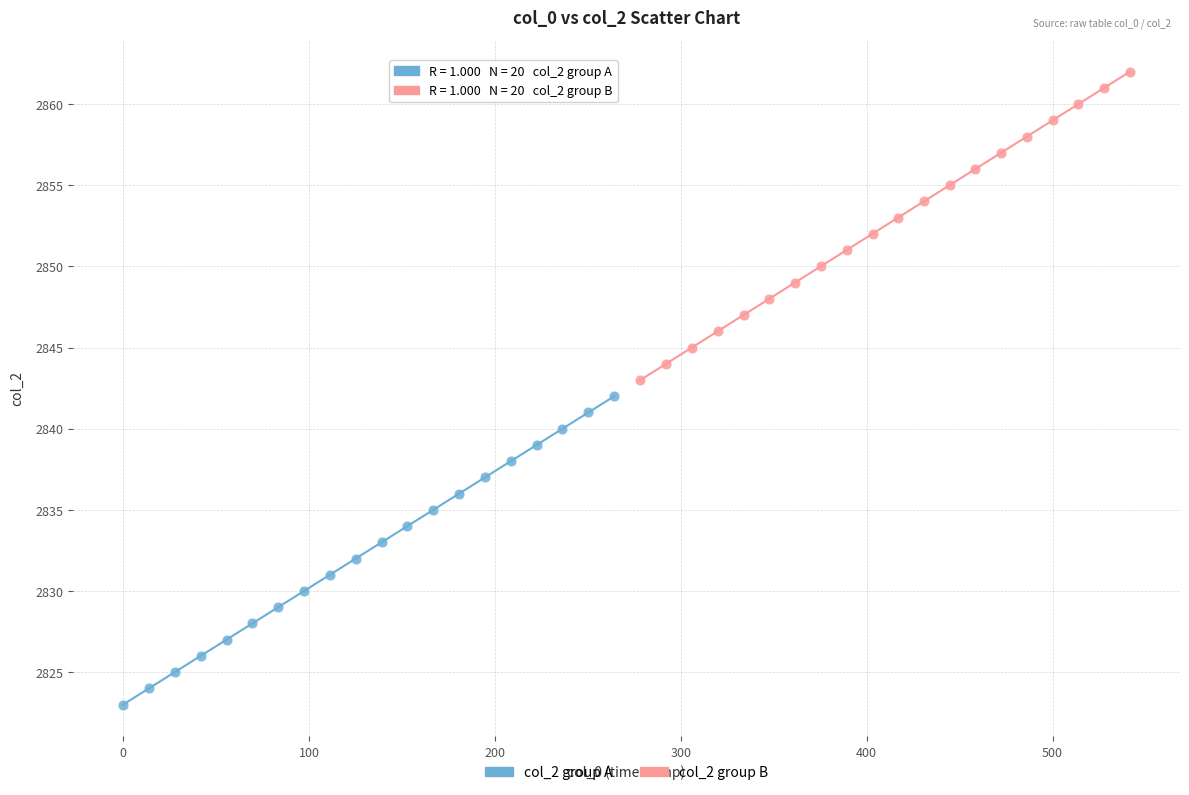

Which series reaches the maximum Y coordinate?

col_2 group B